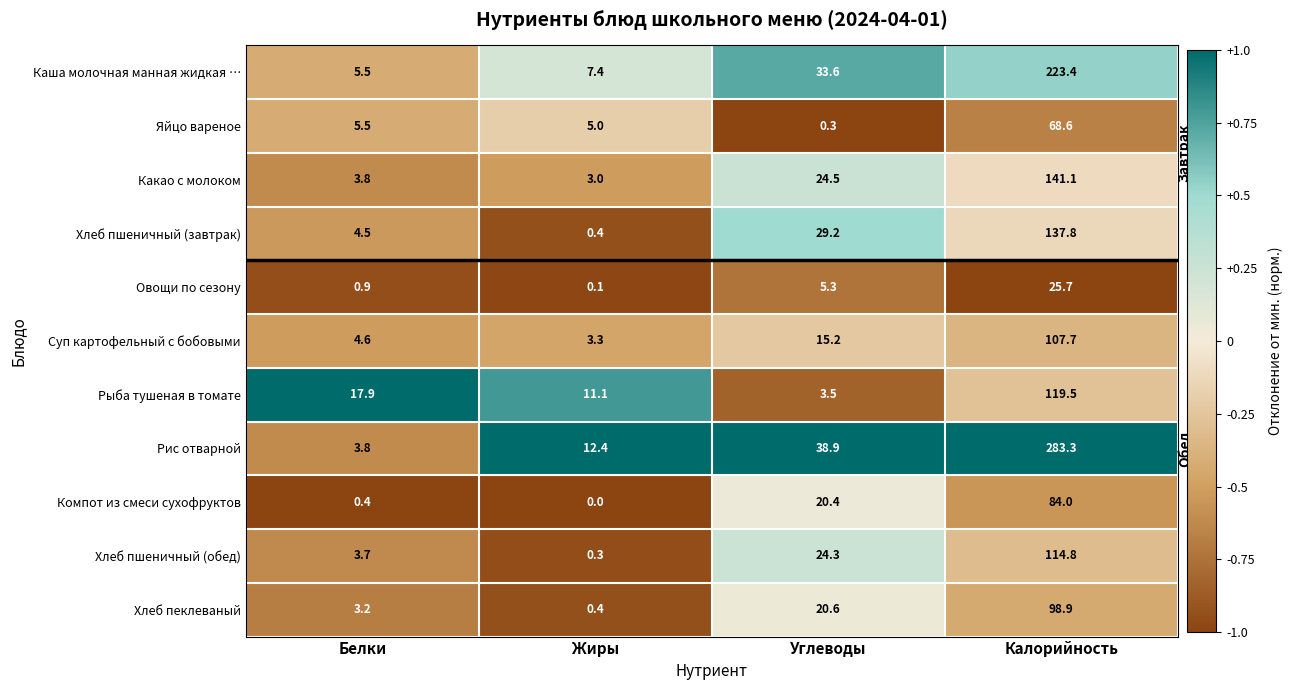

How many data points in Суп картофельный с бобовыми are less than 15?

2